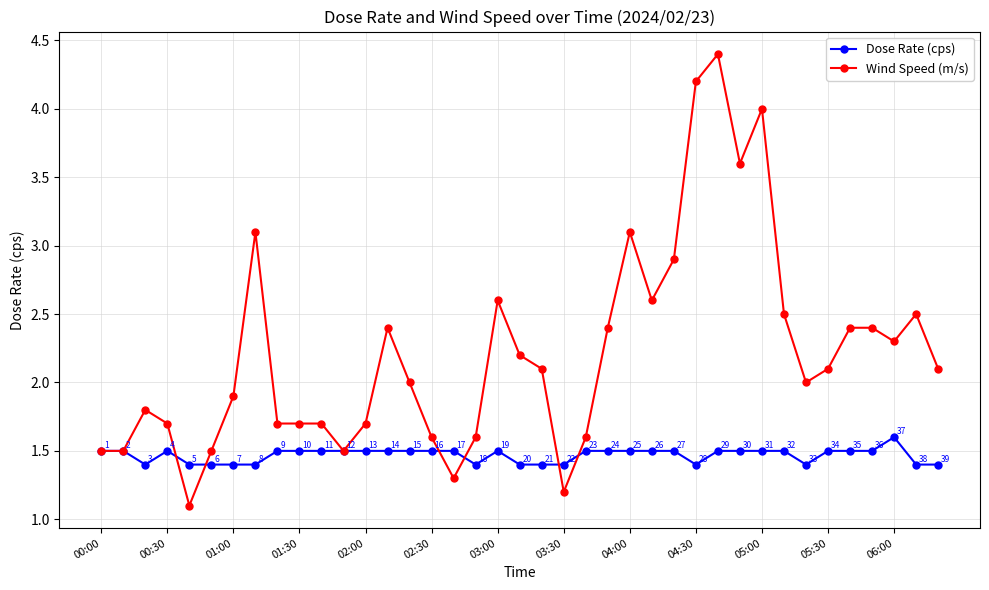

Rank the series by their average value, from highest to lowest.

Wind Speed (m/s), Dose Rate (cps)